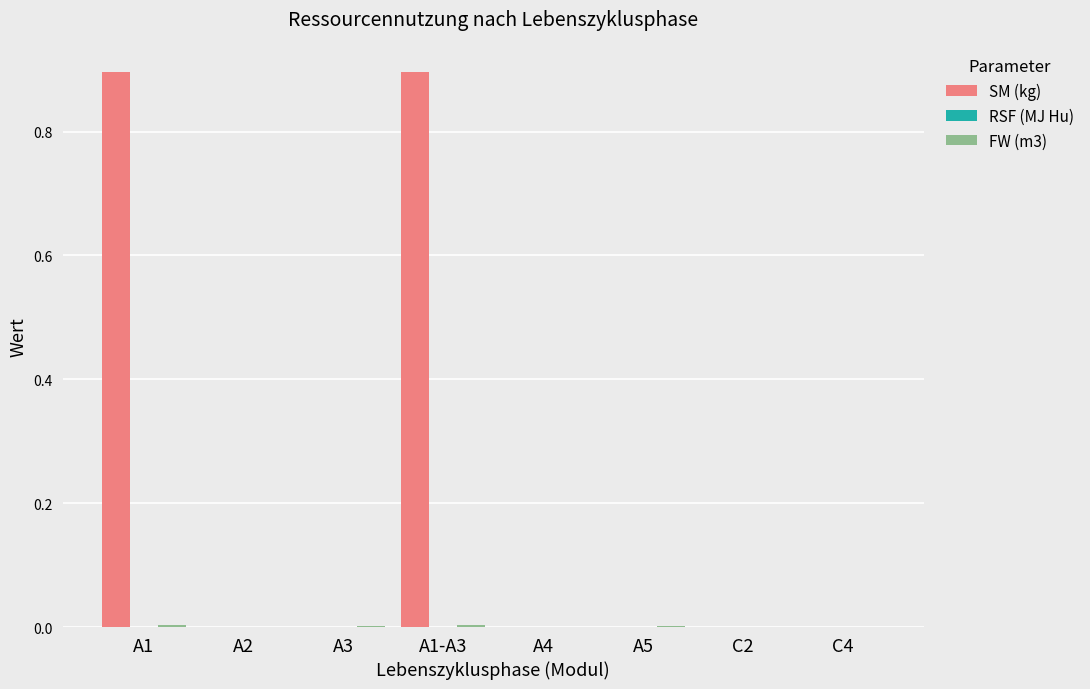

True or false: SM (kg) has a value of 0.9 at A1.

True